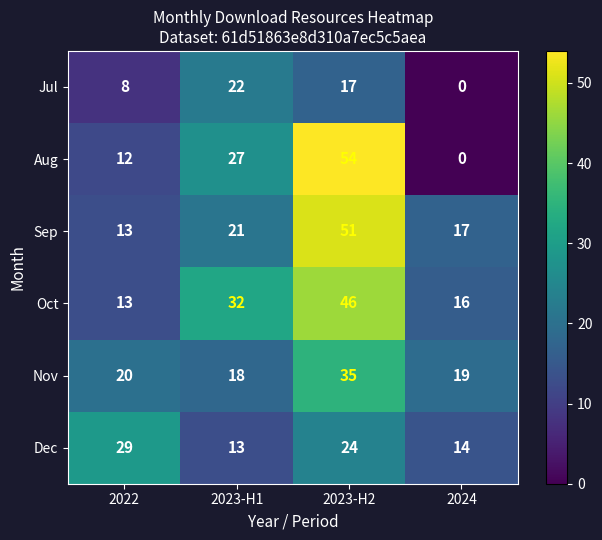

Is it true that Dec equals 8 at 2023-H2?

False